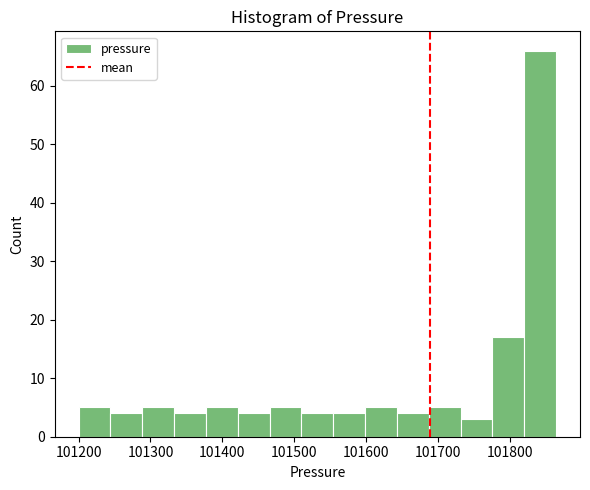

Reading left to right, transcribe this chart: for each bar, give the range it covers on the x-axis and its height. Neither the bar edges nor the heights are printed on the chart, so give them approximately, as read against the axes.

101200 to 101240: 5
101240 to 101290: 4
101290 to 101330: 5
101330 to 101380: 4
101380 to 101420: 5
101420 to 101470: 4
101470 to 101510: 5
101510 to 101550: 4
101550 to 101600: 4
101600 to 101640: 5
101640 to 101690: 4
101690 to 101730: 5
101730 to 101780: 3
101780 to 101820: 17
101820 to 101860: 66